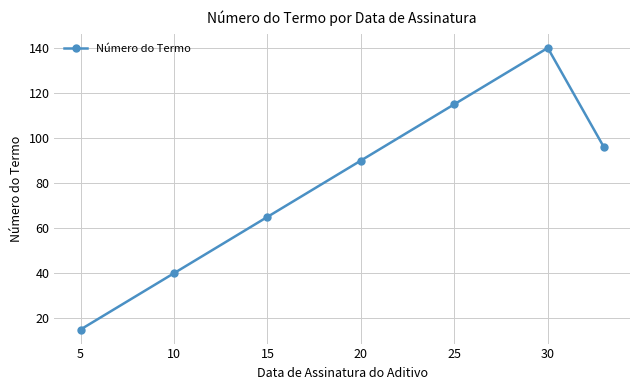

True or false: there are more than 2 points higher than both neighbors.

False